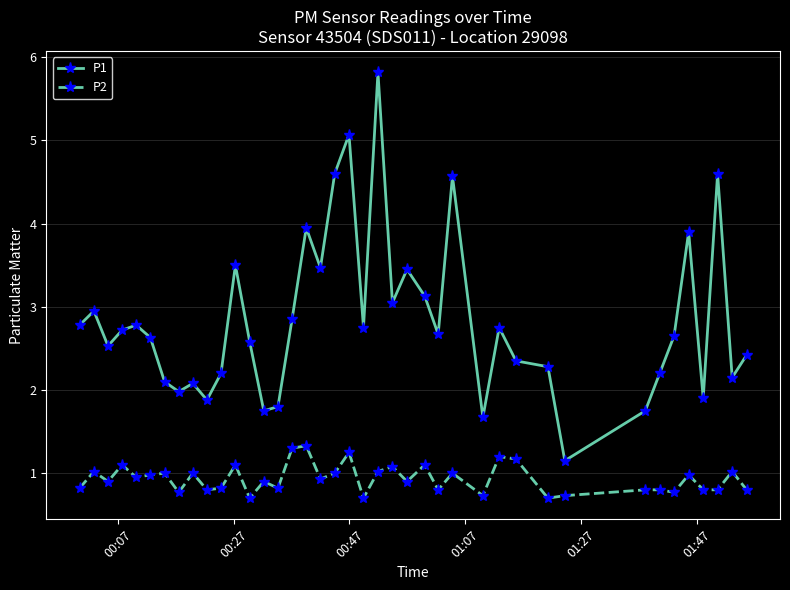

Rank the series by their maximum value, from lowest to highest.

P2, P1